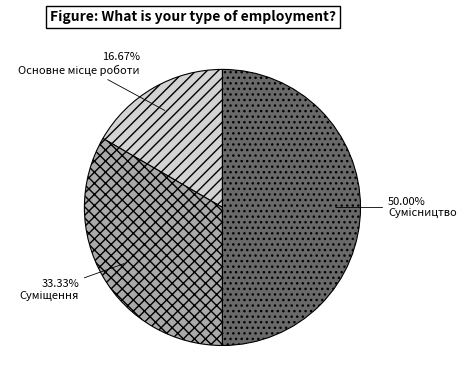

Is it true that Суміщення is 33% of the pie?

True